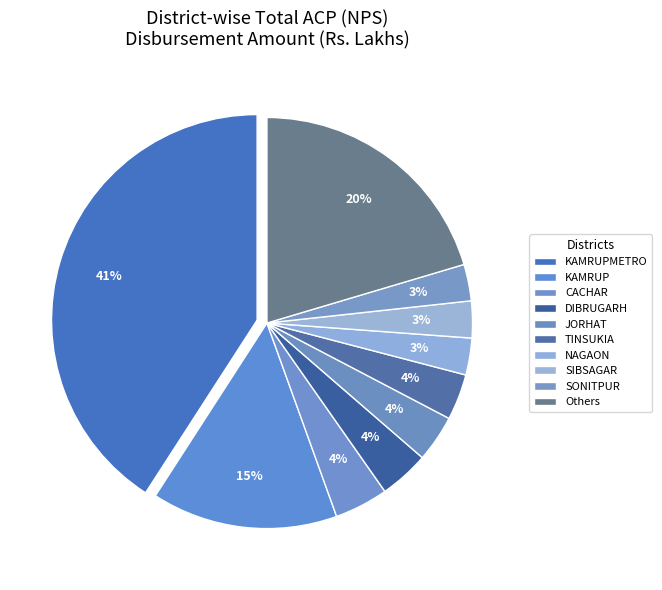

How many slices are in this pie chart?

10